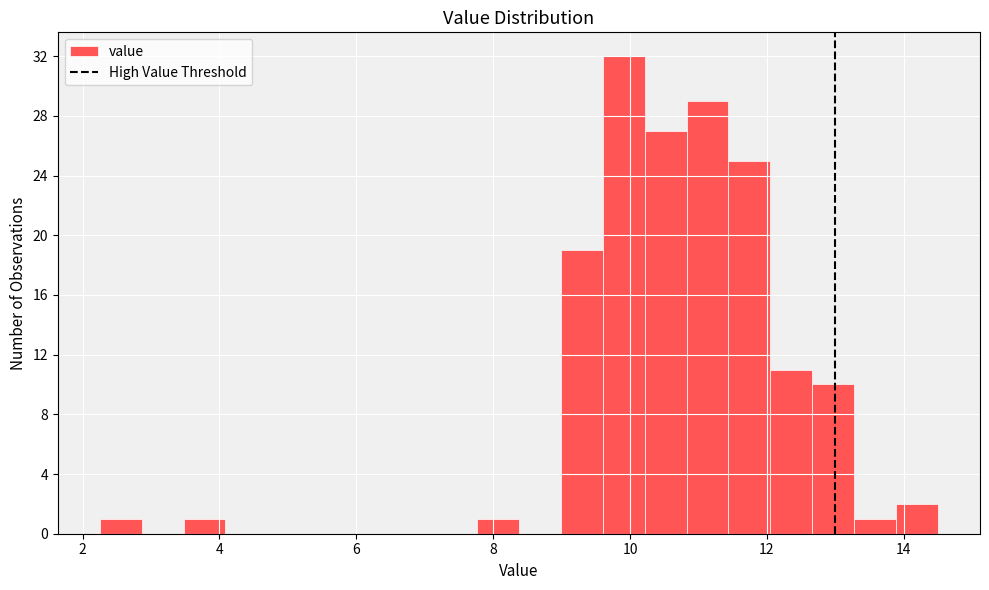

Around what value on the x-axis is the tallest bar? Give the approximate position of its centre, as read against the axis.

10.0